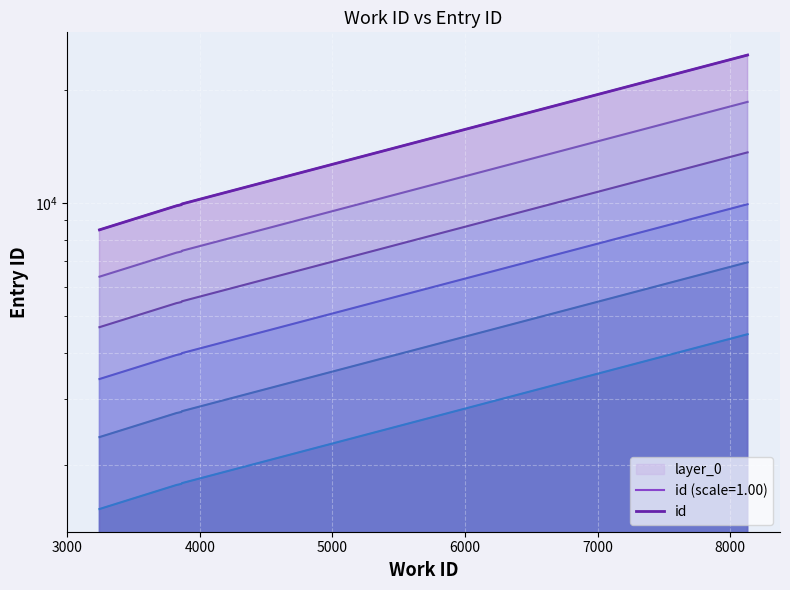

What is the smallest value displayed?

8498